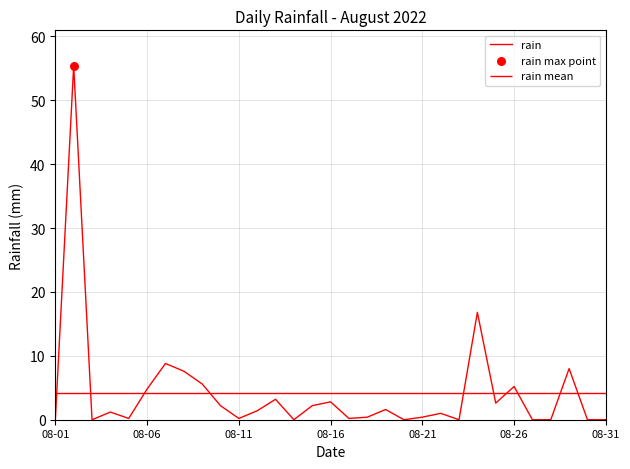

What is the maximum value for rain?

55.4